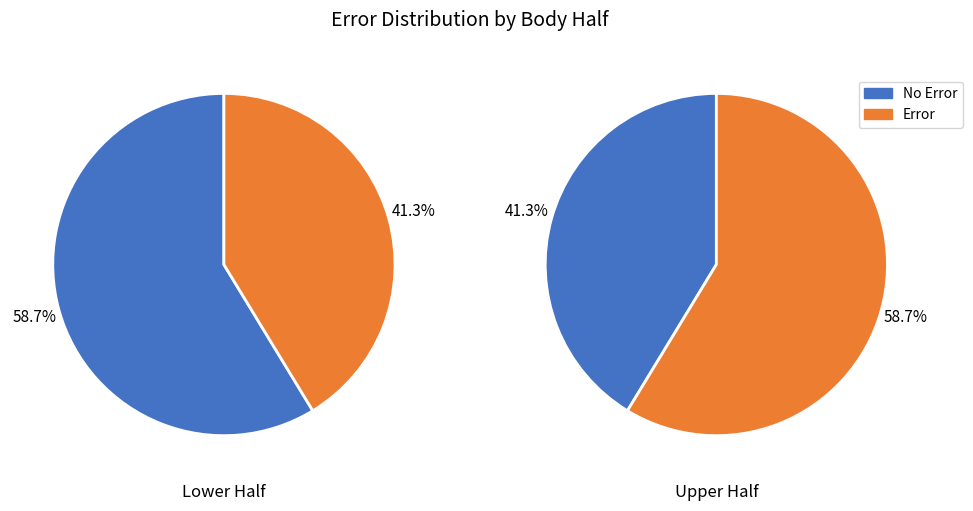

Is pct75 the majority of the pie?

No